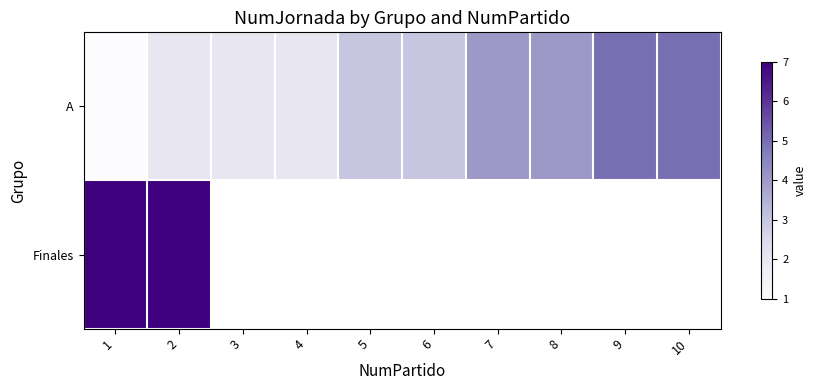

Count the number of data series in this chart.

2